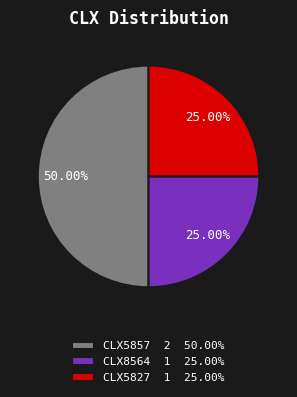

To the nearest percent, what is the difference between the largest and smallest slice percentages?

25%